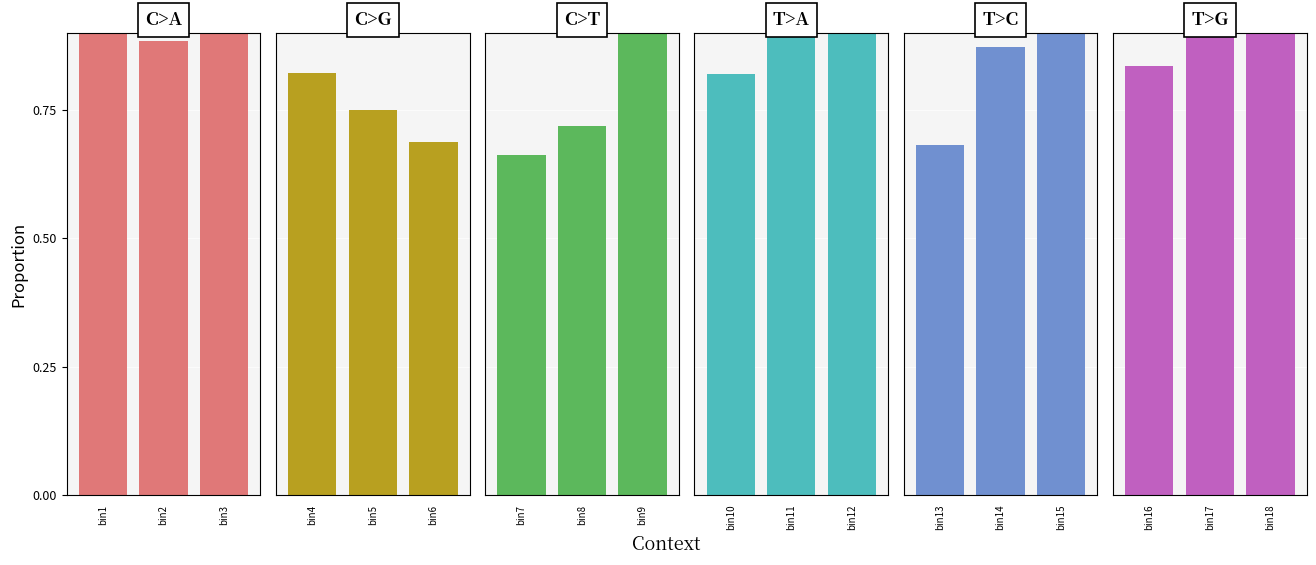

The value of C>A at bin3 is 0.2. True or false?

False